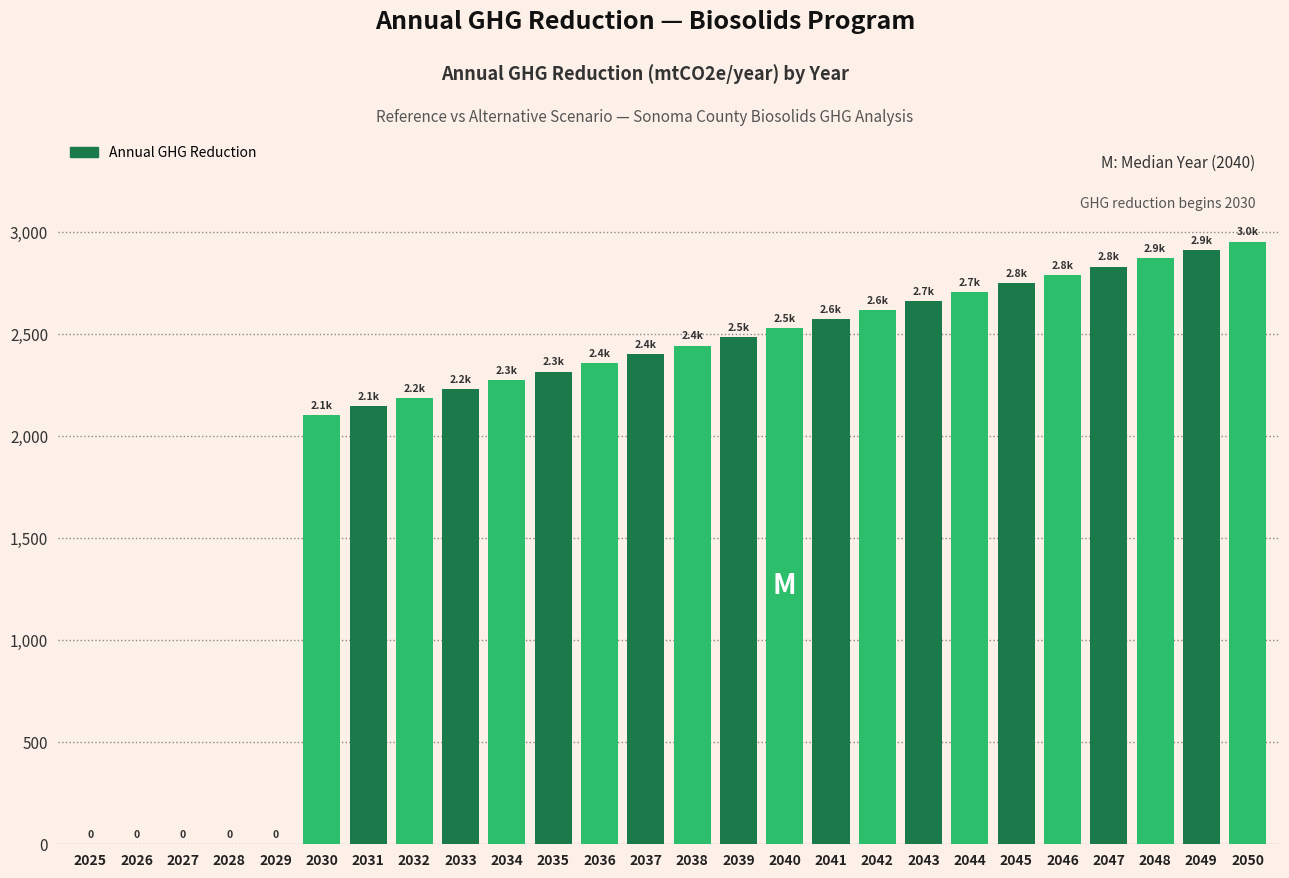

Reading left to right, list all the values displayed in this chart.

2025=0.0	2026=0.0	2027=0.0	2028=0.0	2029=0.0	2030=2104.4	2031=2147.1	2032=2189.8	2033=2232.4	2034=2275.1	2035=2317.8	2036=2360.2	2037=2402.6	2038=2445.0	2039=2487.4	2040=2529.8	2041=2573.9	2042=2618.1	2043=2662.2	2044=2706.3	2045=2750.5	2046=2791.4	2047=2832.4	2048=2873.3	2049=2914.3	2050=2955.2